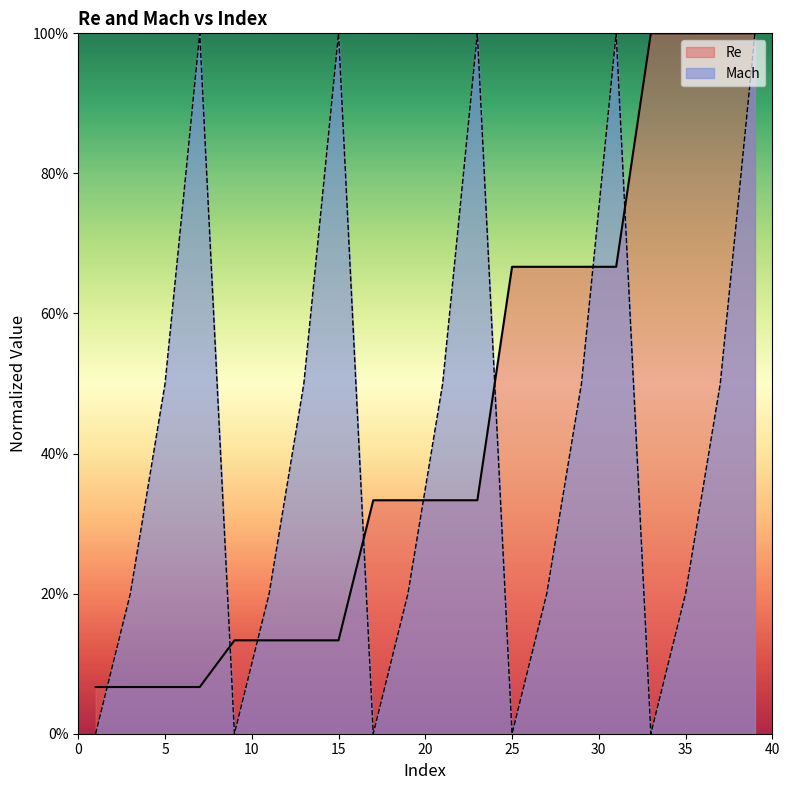

Reading right to left, extract all data points from this chart.

Re: 1.0	1.0	1.0	1.0	0.7	0.7	0.7	0.7	0.3	0.3	0.3	0.3	0.1	0.1	0.1	0.1	0.1	0.1	0.1	0.1
Mach: 1.0	0.5	0.2	0.0	1.0	0.5	0.2	0.0	1.0	0.5	0.2	0.0	1.0	0.5	0.2	0.0	1.0	0.5	0.2	0.0